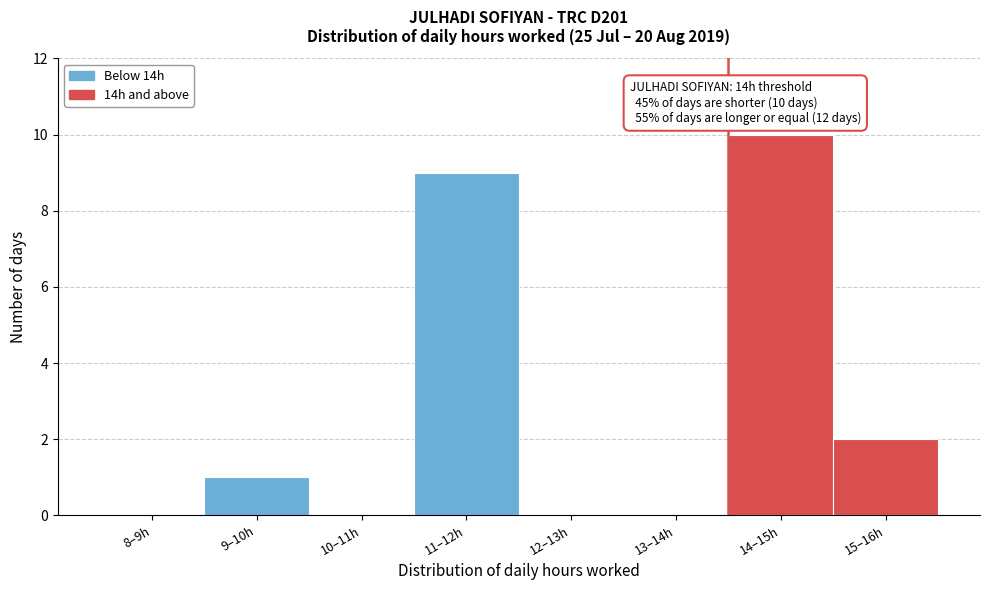

Reading left to right, list all the values displayed in this chart.

8–9h=0	9–10h=1	10–11h=0	11–12h=9	12–13h=0	13–14h=0	14–15h=10	15–16h=2